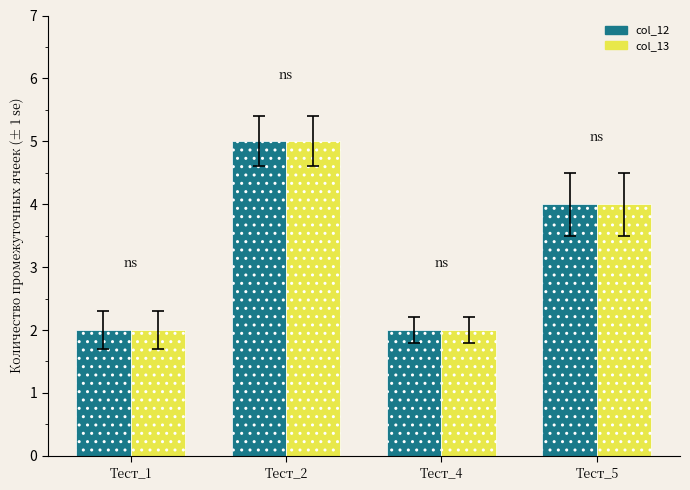

At which category is the sum across all series the highest?

Тест_2